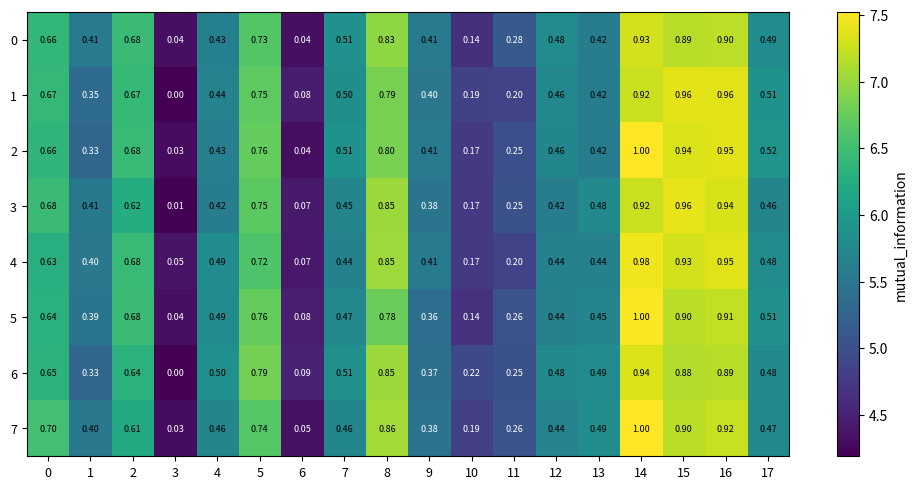

Is the value of 4 at 16 greater than the value of 0 at 2?

Yes